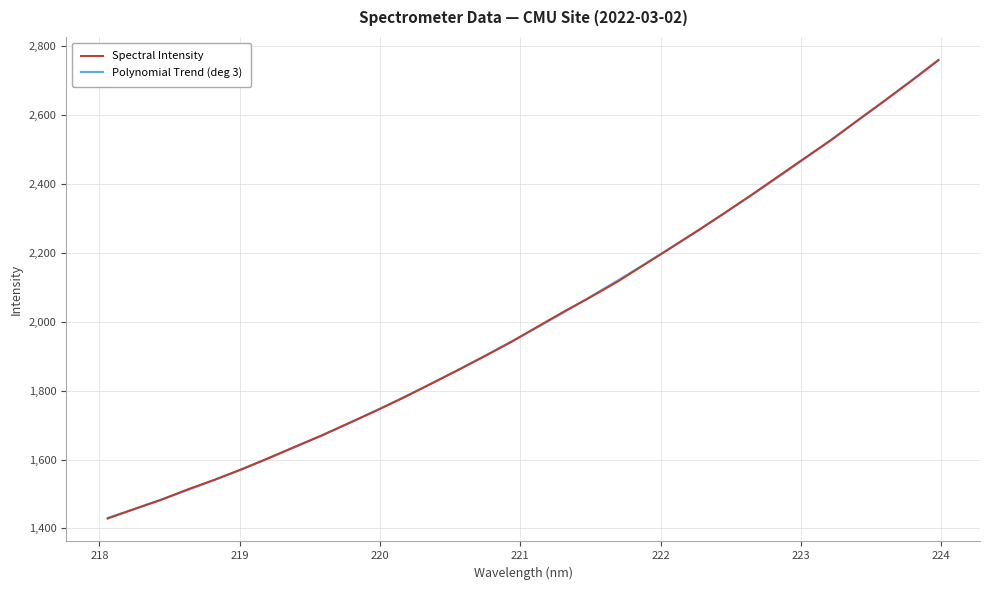

What is the maximum value for Spectral Intensity?

2759.5